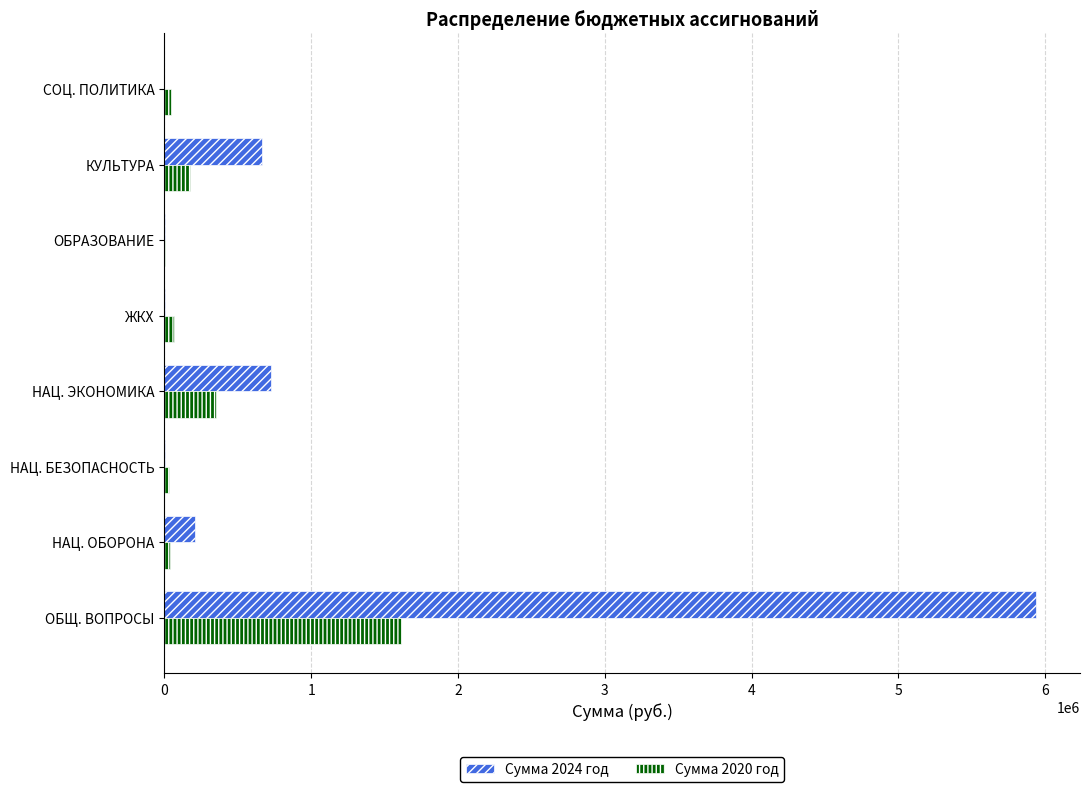

At which category is the sum across all series the highest?

ОБЩ. ВОПРОСЫ